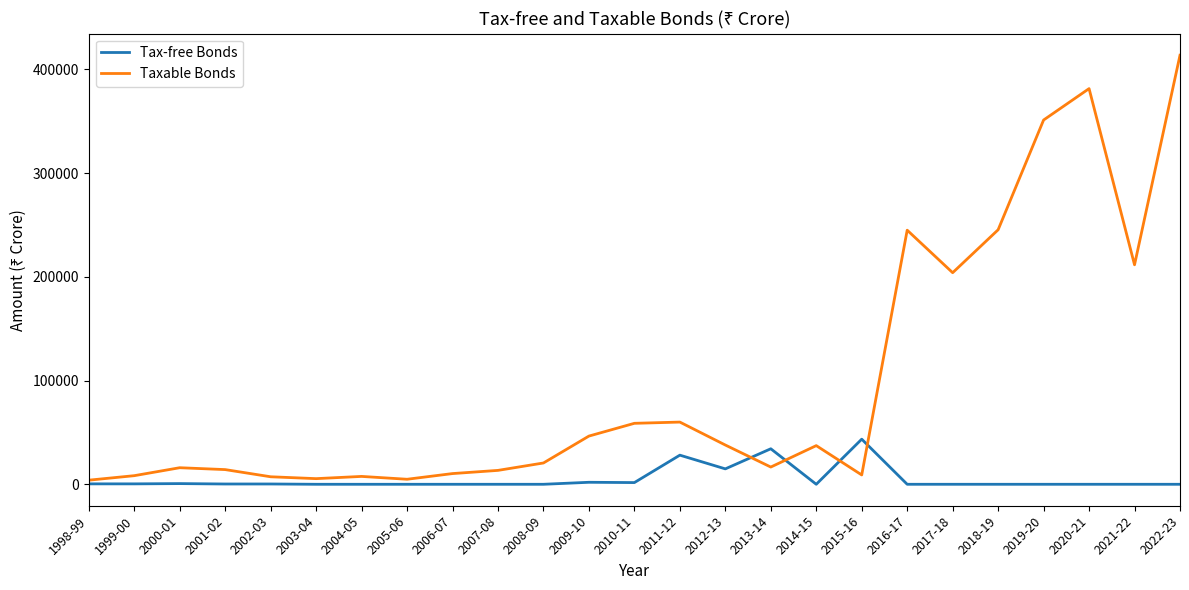

Is the value of Tax-free Bonds at 2005-06 greater than the value of Taxable Bonds at 2009-10?

No